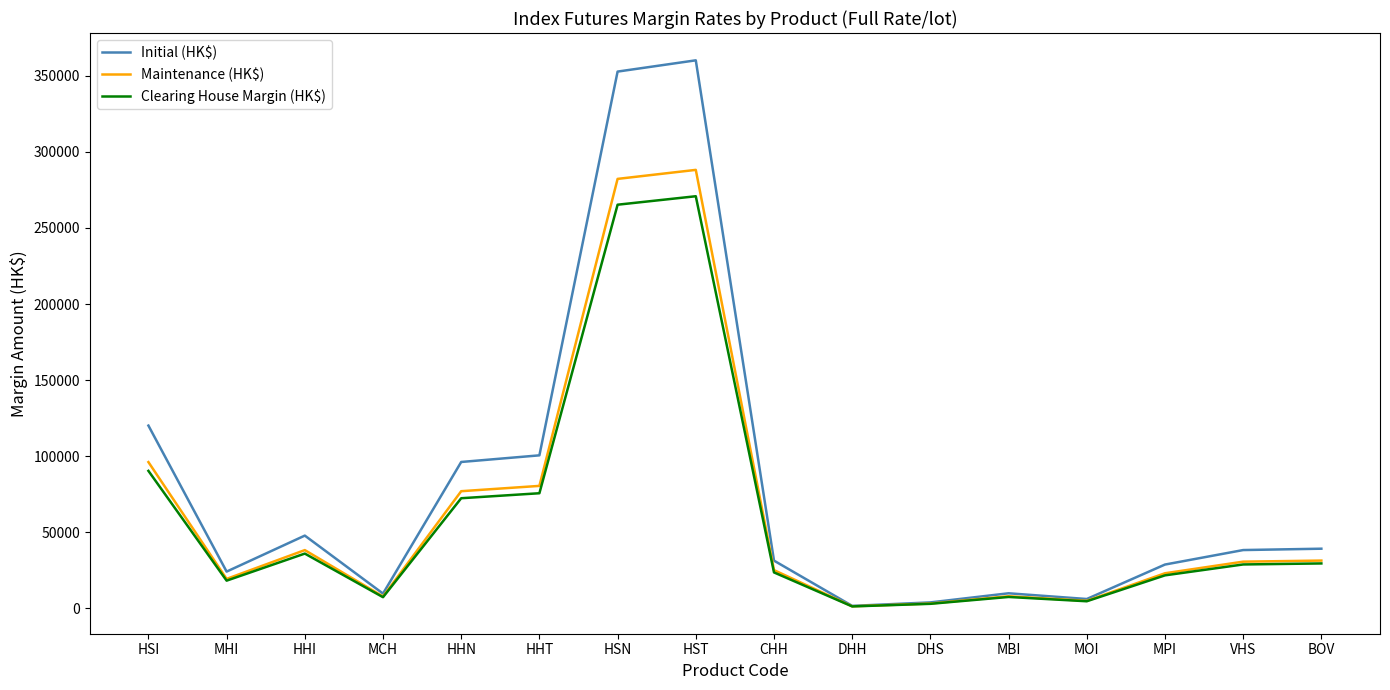

What is the sum of the Initial (HK$) values at HSI and HST?

480315